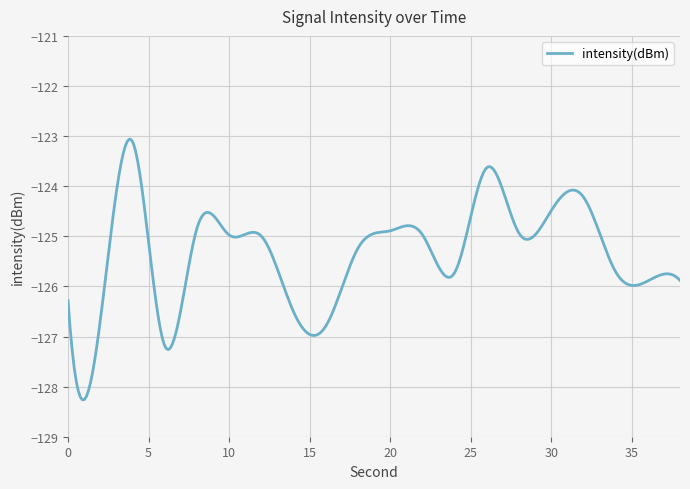

Is this an area chart (filled region under the line)?

No